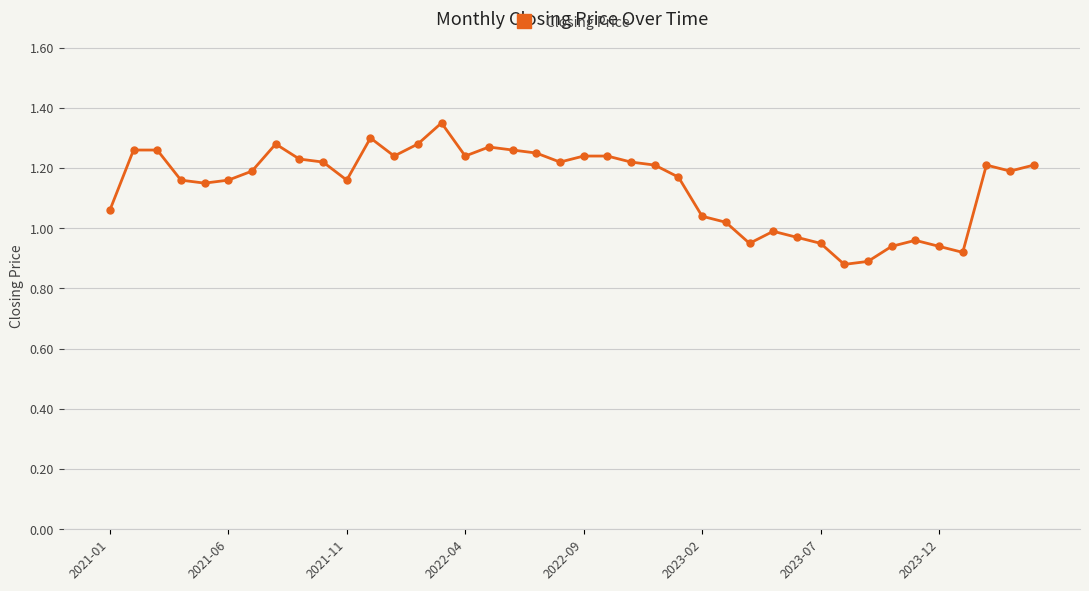

What is the difference between the second highest and minimum values?

0.4